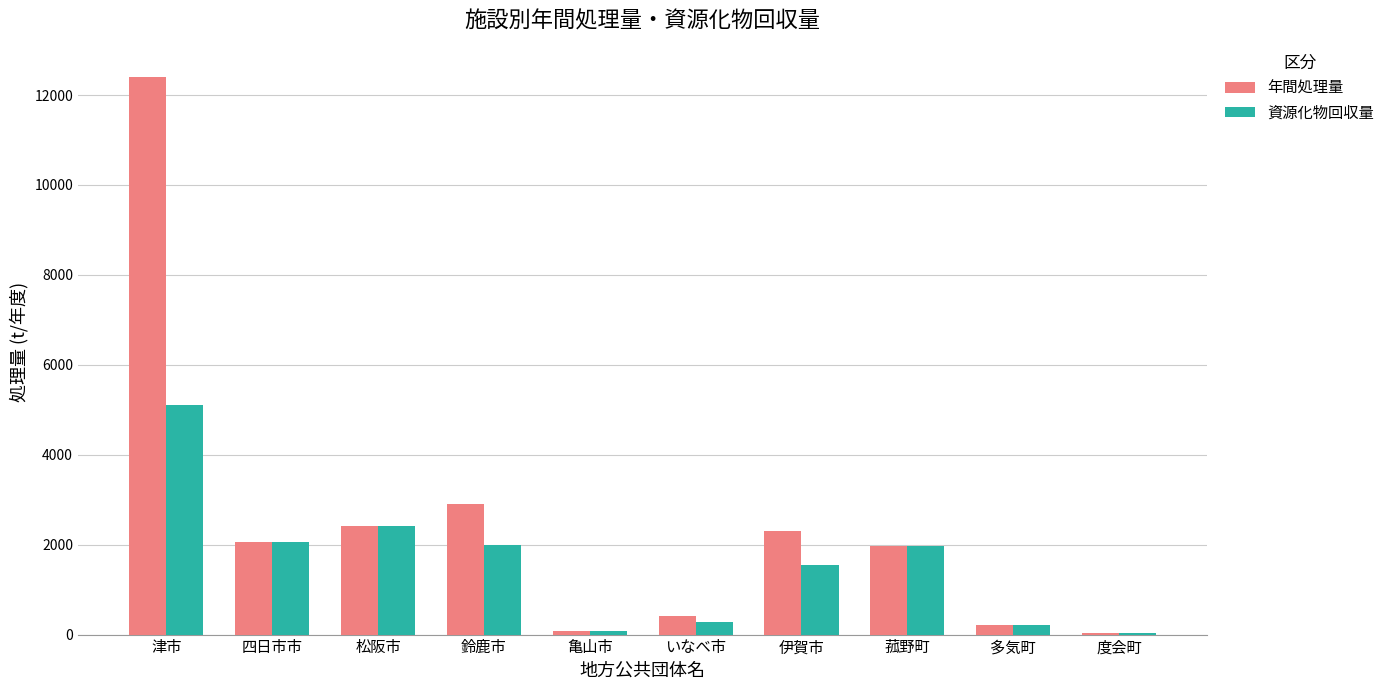

At which label does 資源化物回収量 reach its peak?

津市